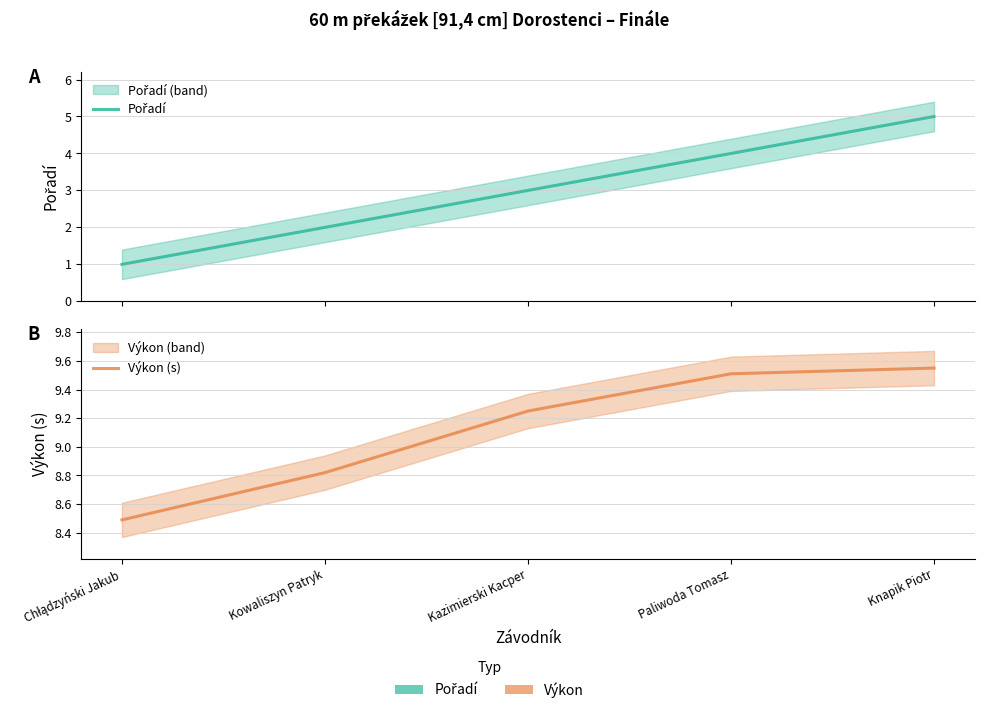

Does the chart have visible grid lines?

Yes